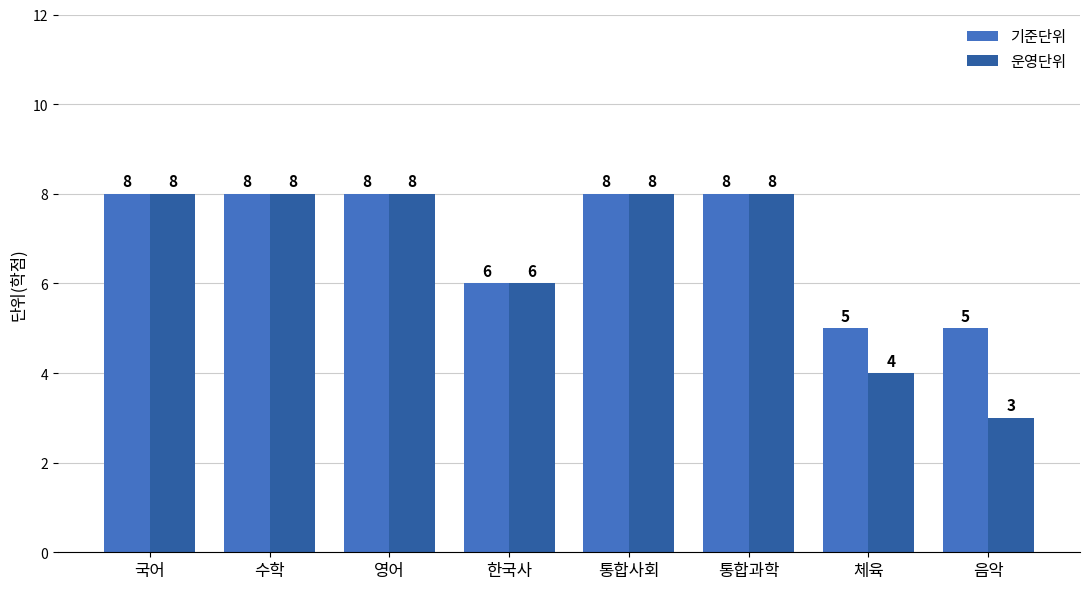

What is the greatest value displayed?

8